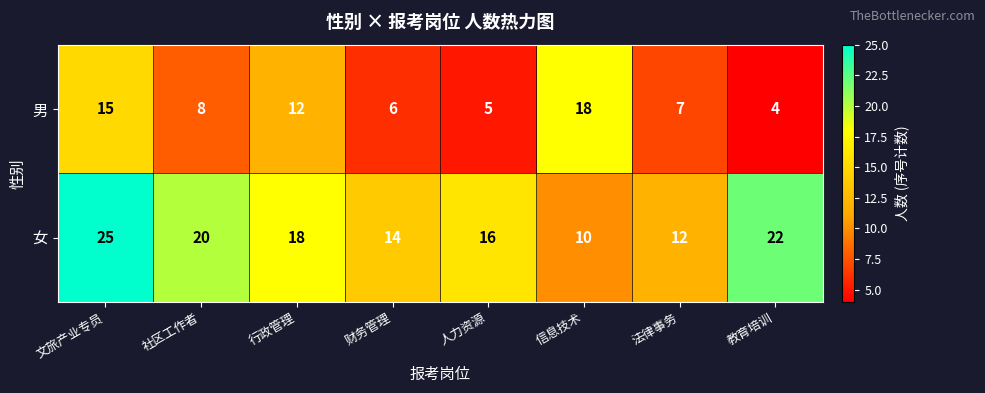

At which label does 女 first exceed 18?

文旅产业专员